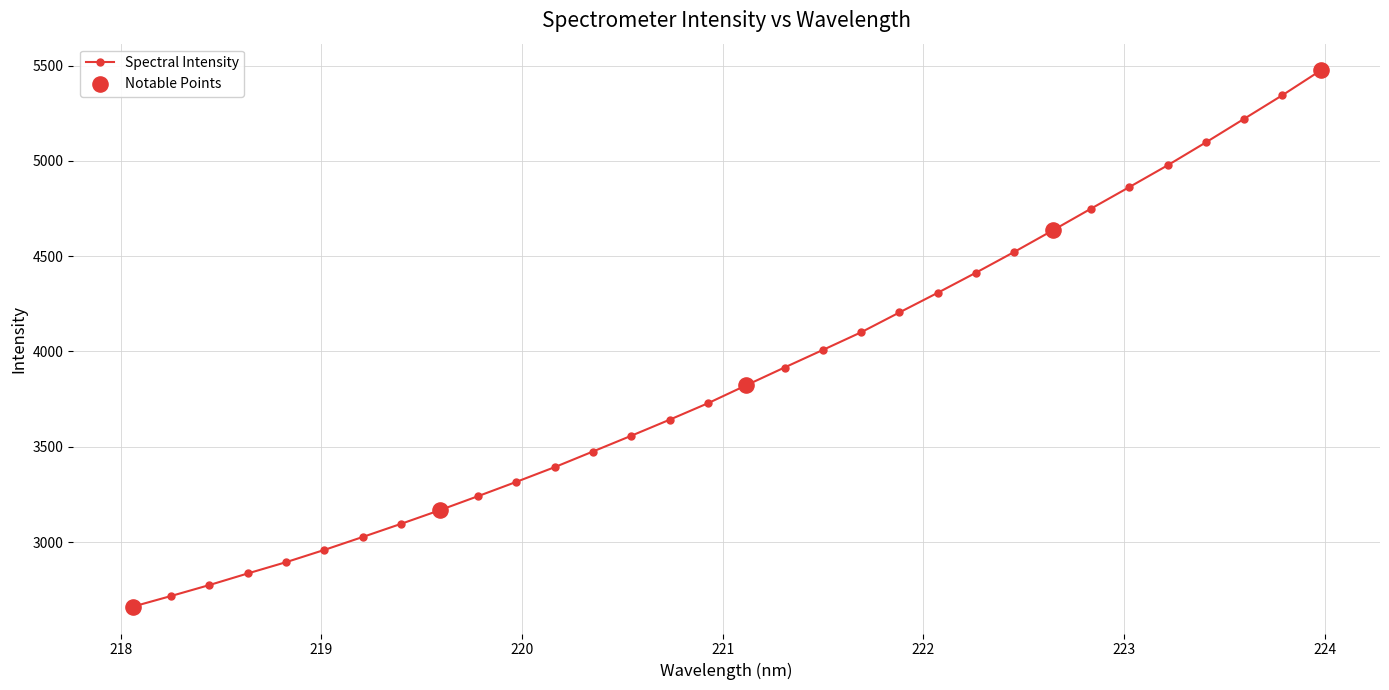

True or false: there are more than 2 points higher than both neighbors.

False